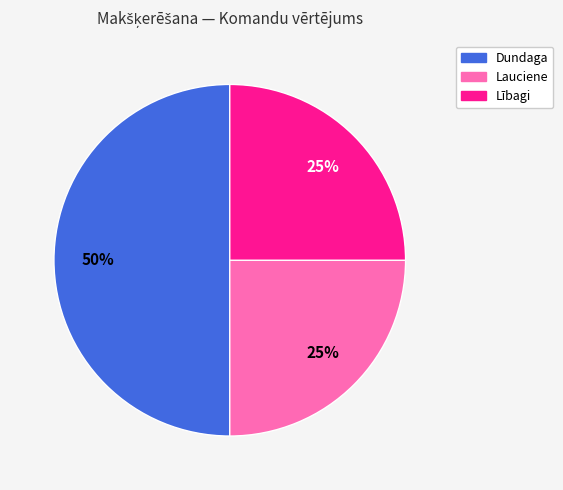

To the nearest percent, what percentage of the pie is Lībagi?

25%